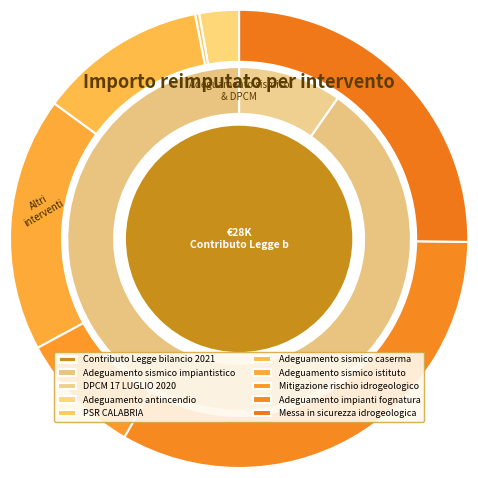

Does DPCM 17 LUGLIO 2020 account for over 50% of the chart?

No